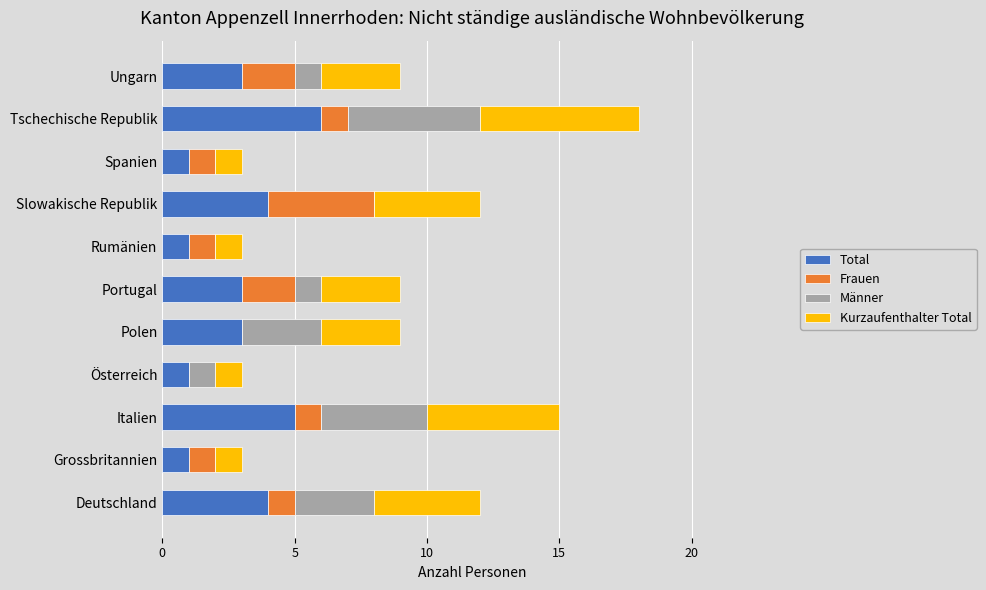

What is the total value across all series at Slowakische Republik?

12